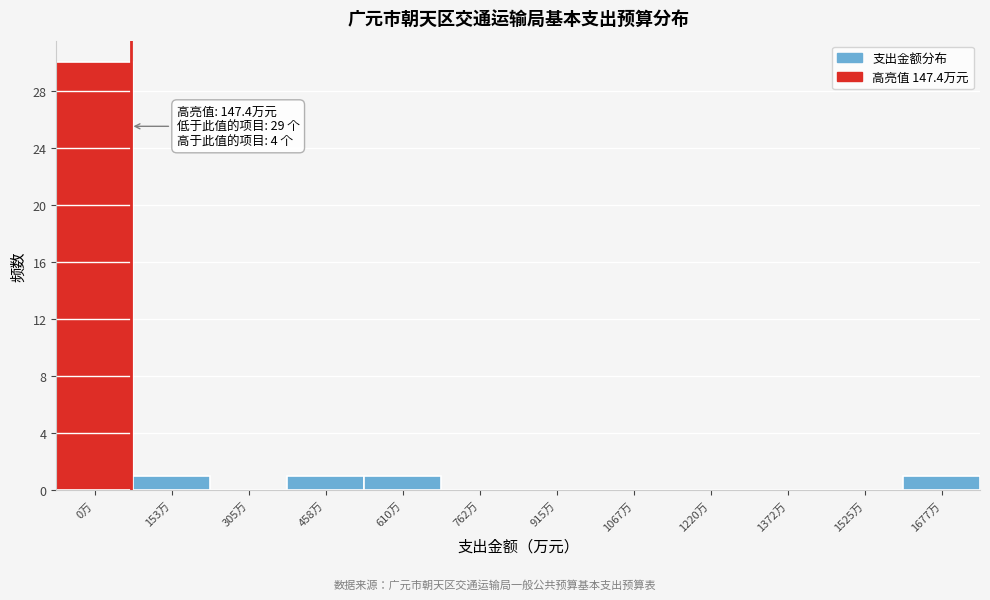

Reading right to left, extract all data points from this chart.

1677万=1	1525万=0	1372万=0	1220万=0	1067万=0	915万=0	762万=0	610万=1	458万=1	305万=0	153万=1	0万=30